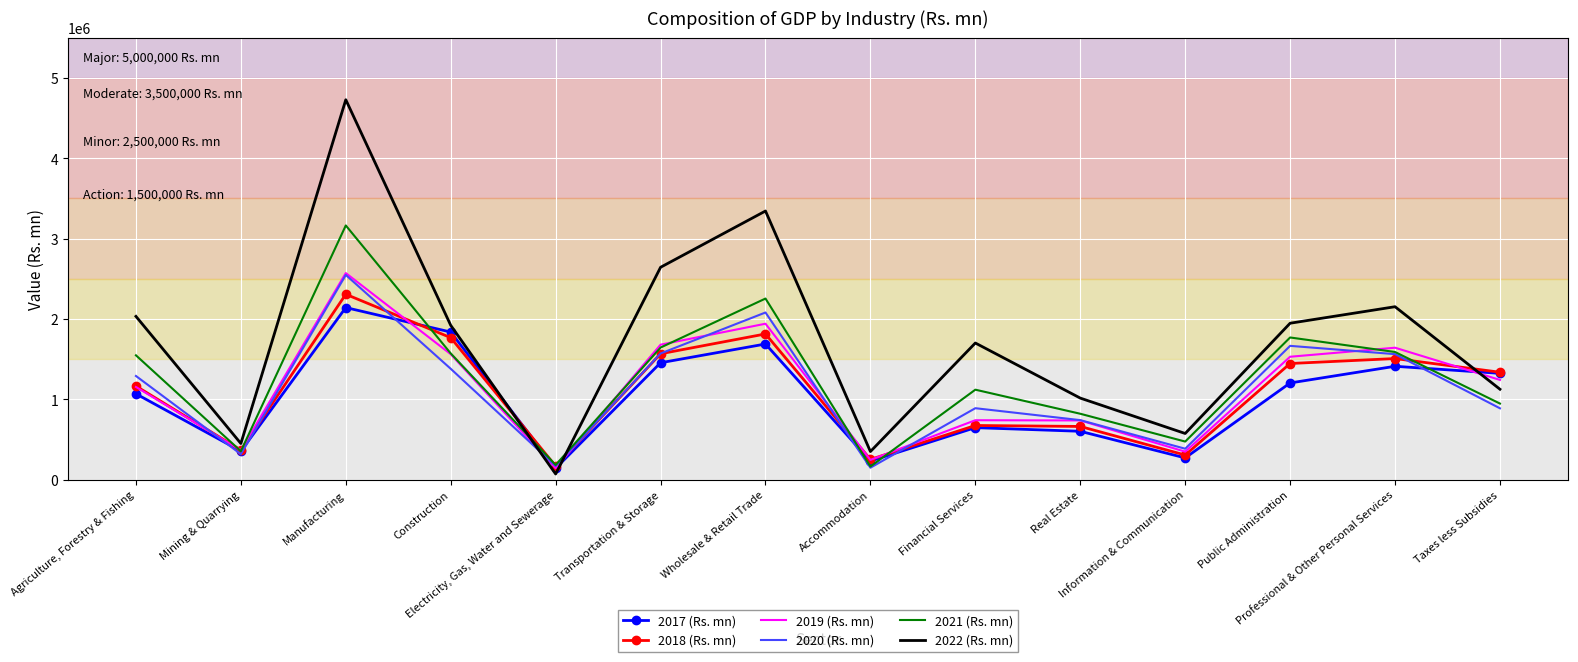

At which label is 2021 (Rs. mn) closest to 1664321?

Transportation & Storage